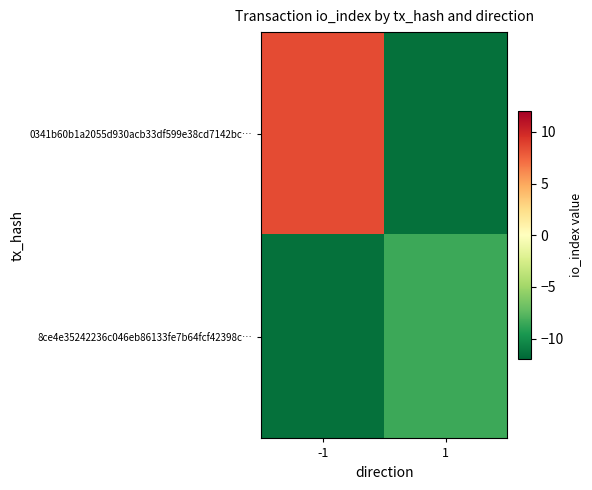

Which series has the largest total across all categories?

0341b60b1a2055d930acb33df599e38cd7142bc…